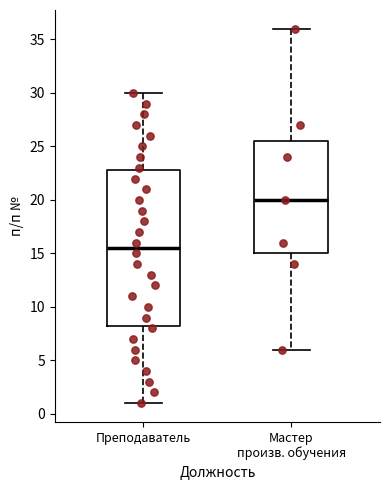

Which box has the highest median line?

Мастер произв. обучения